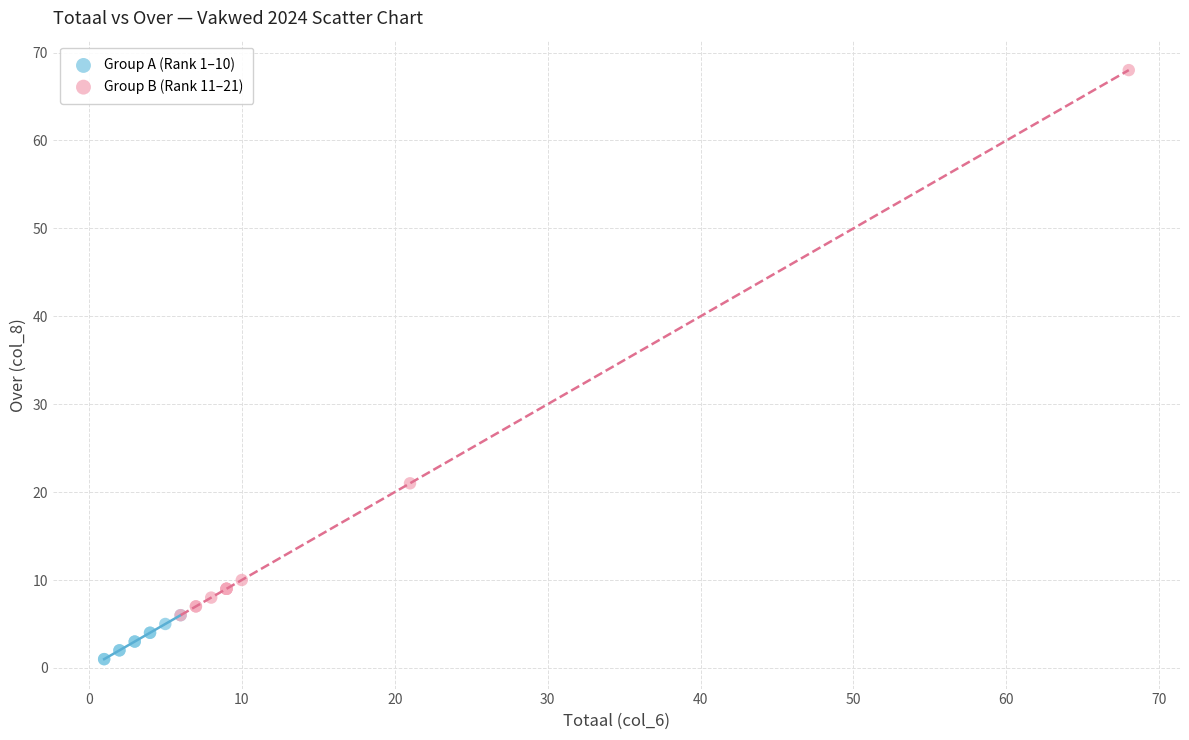

Which series reaches the maximum Y coordinate?

Group B (Rank 11–21)